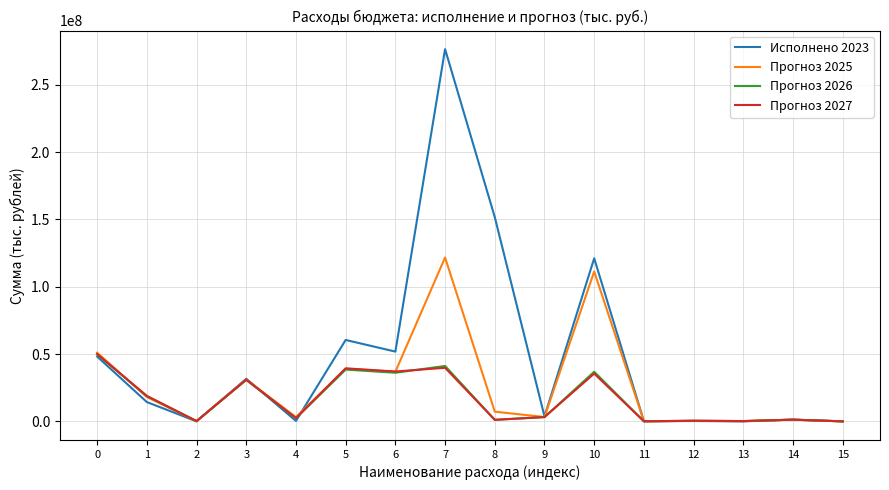

At which category does Прогноз 2027 reach its first local valley?

2